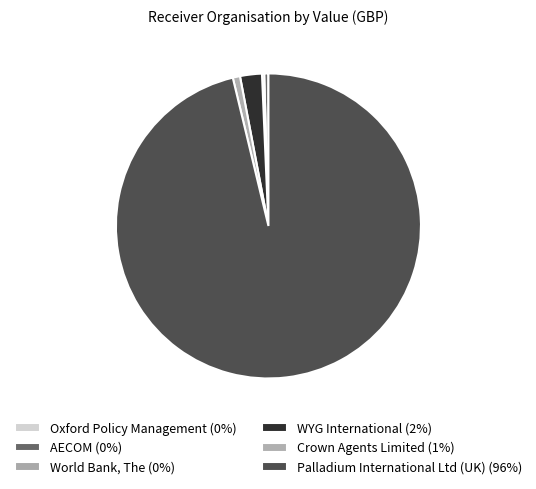

What percentage is the Crown Agents Limited slice, to the nearest percent?

1%